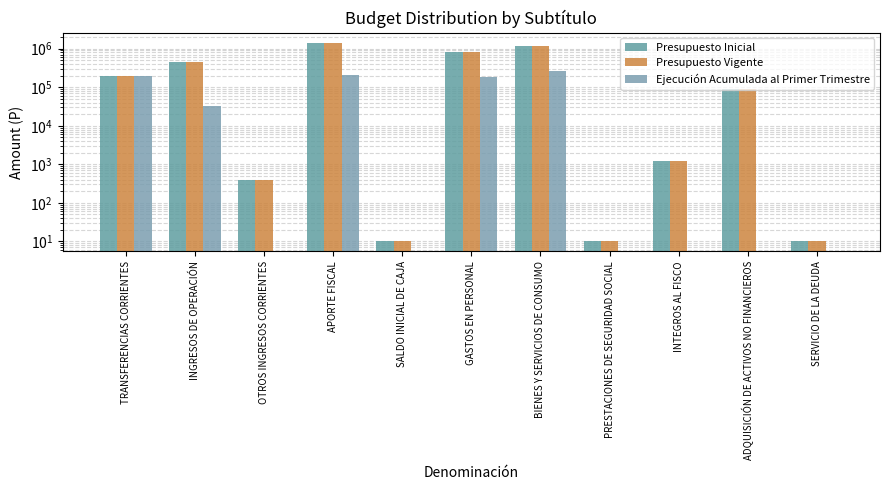

The value of Presupuesto Inicial at INGRESOS DE OPERACIÓN is 460828. True or false?

True